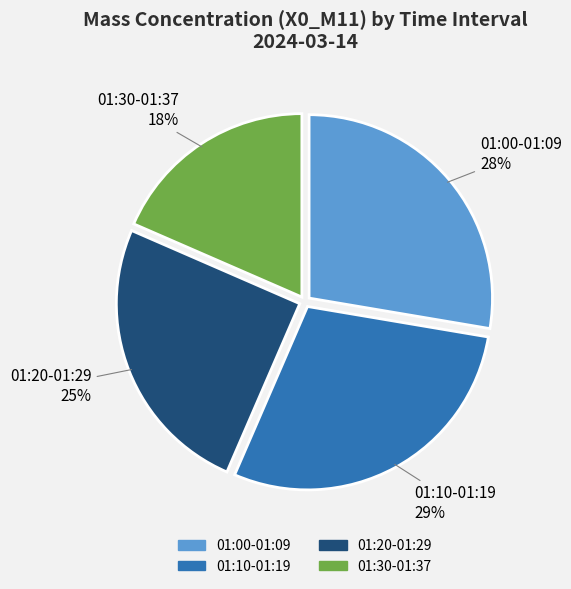

Does any single category account for the majority?

No